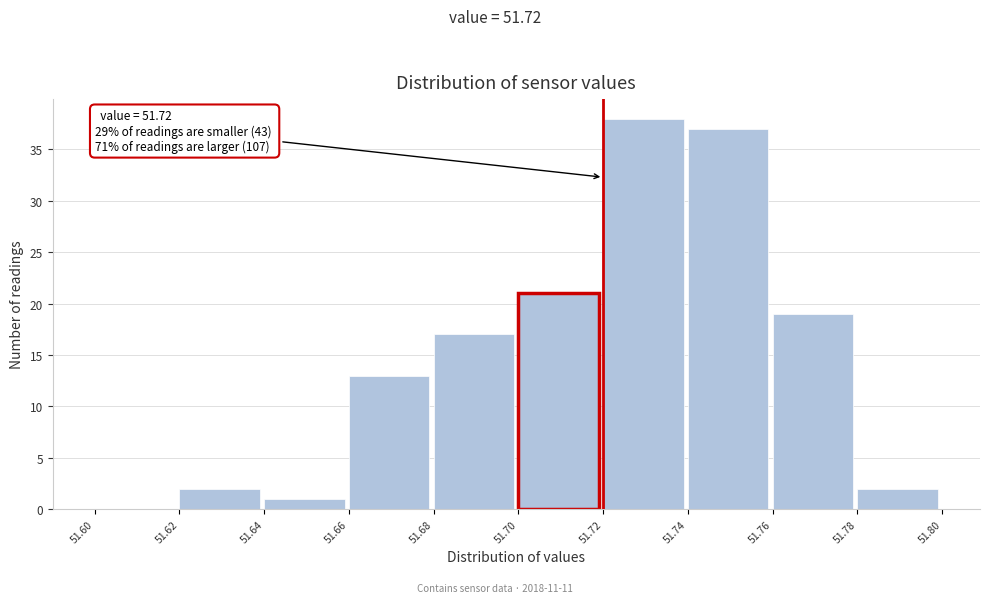

Over which range of the x-axis is the bar tallest?

51.72 to 51.74